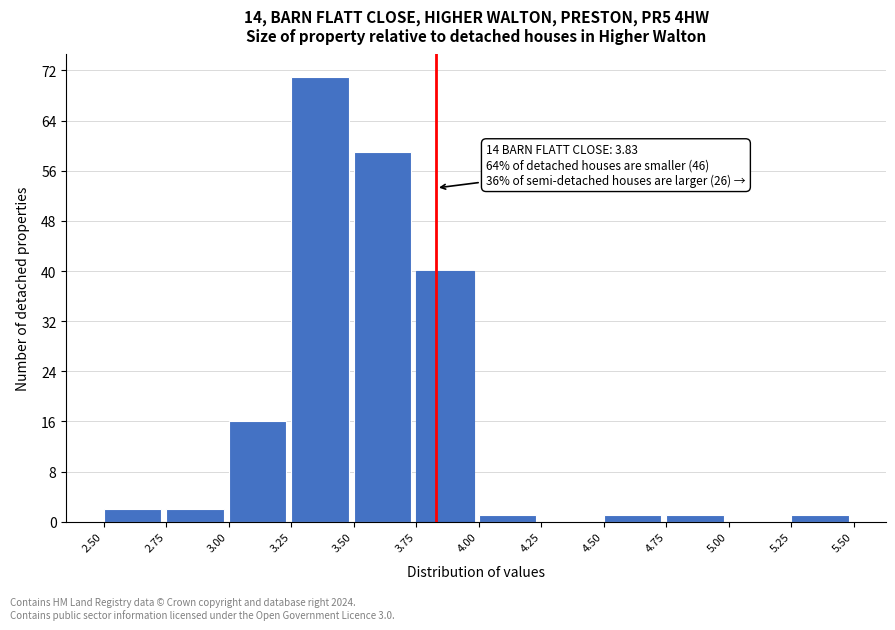

Over which range of the x-axis is the bar tallest?

3.25 to 3.50